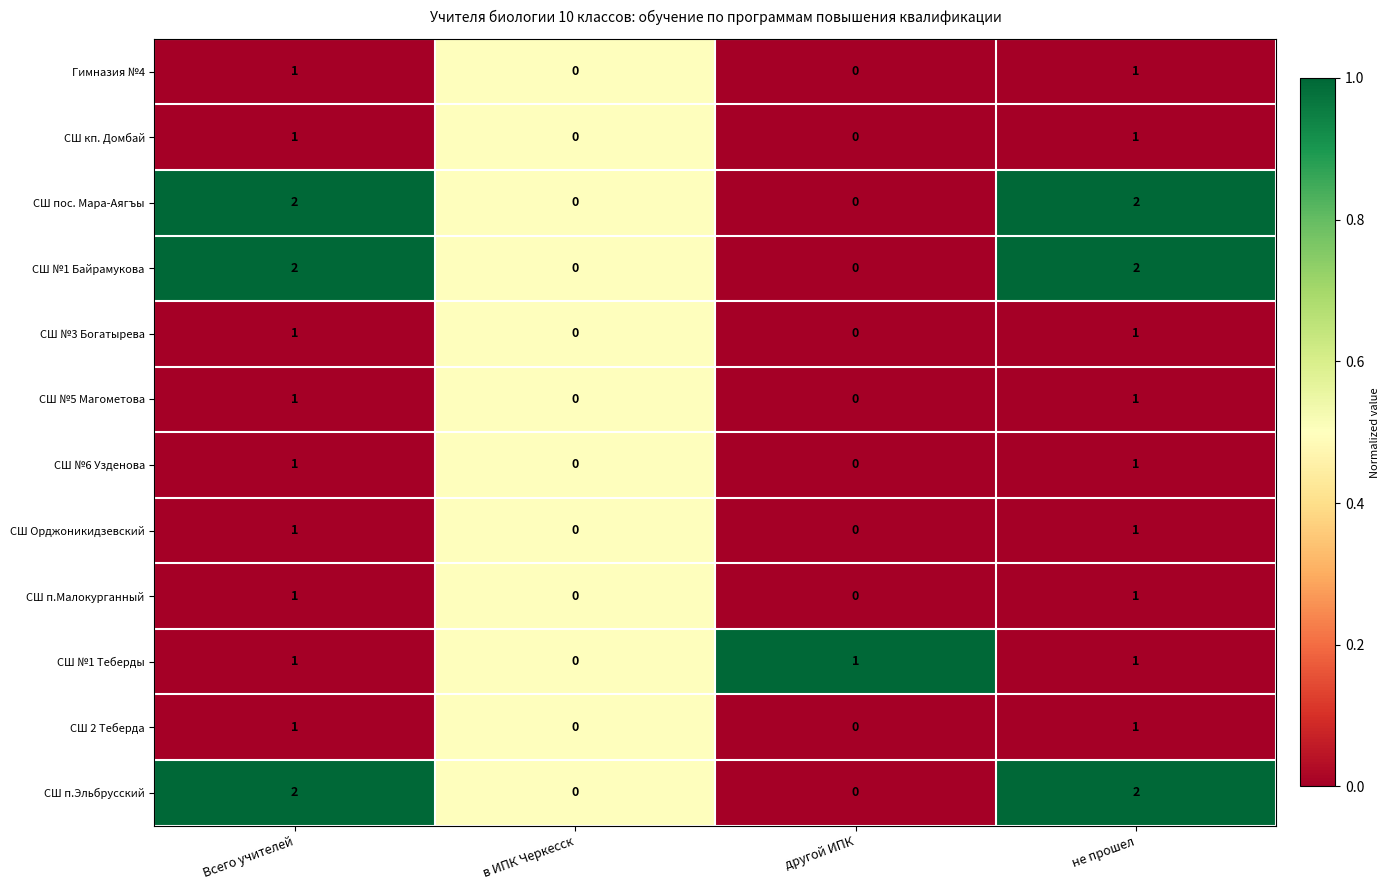

What is the total value across all series at не прошел?

15